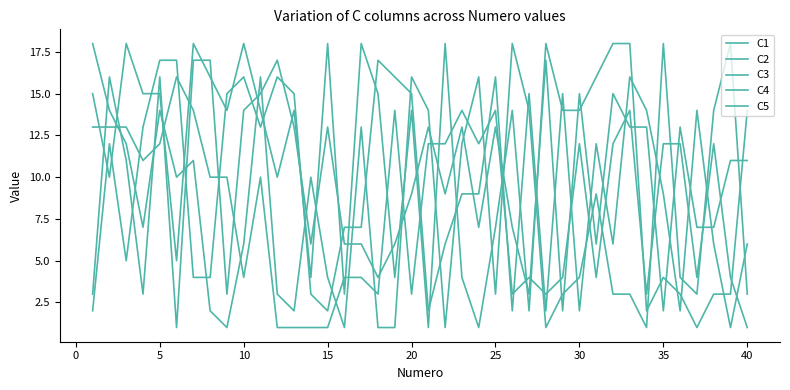

At which category is the sum across all series the highest?

5